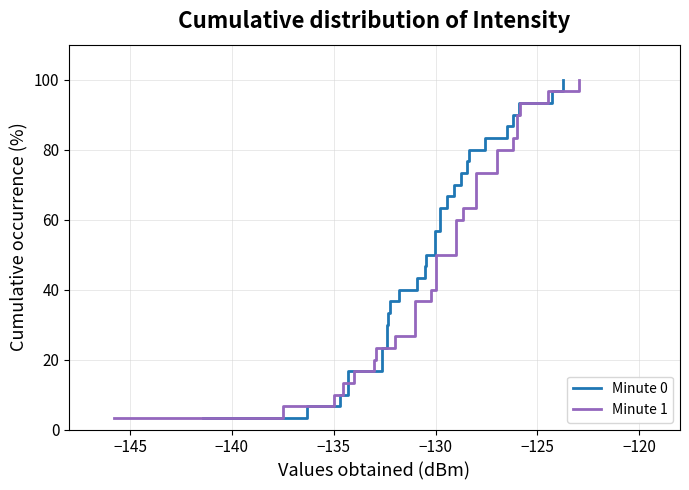

Does the chart display data point markers on the line(s)?

No